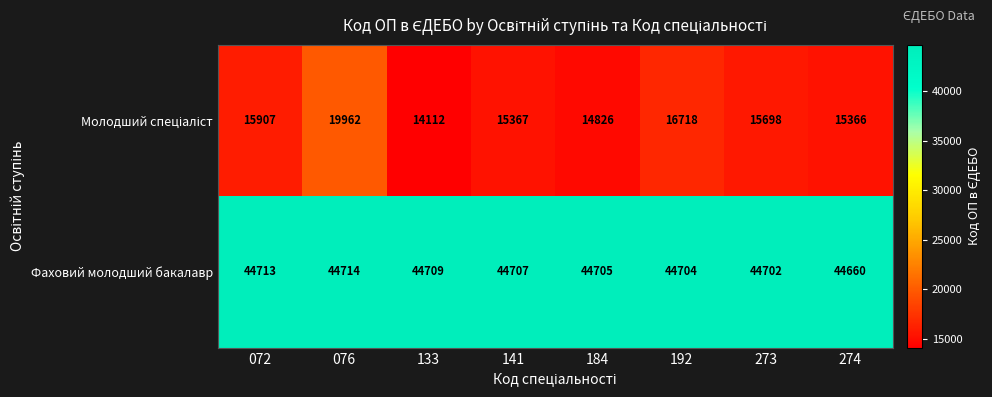

Rank the categories by Фаховий молодший бакалавр value from highest to lowest.

076, 072, 133, 141, 184, 192, 273, 274